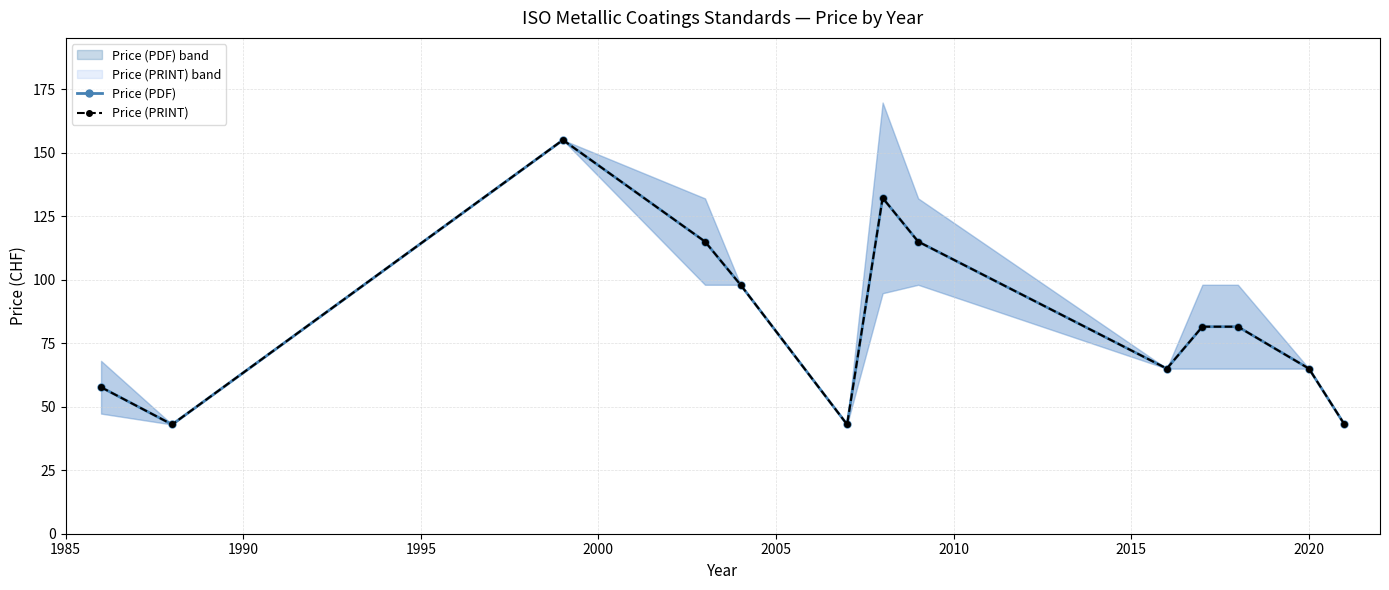

Is this an area chart (filled region under the line)?

No